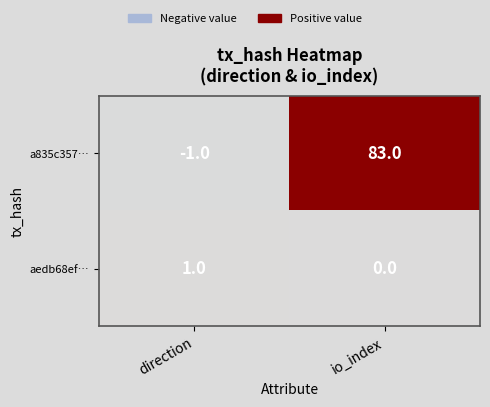

Is the value of a835c357… at io_index greater than the value of aedb68ef… at io_index?

Yes